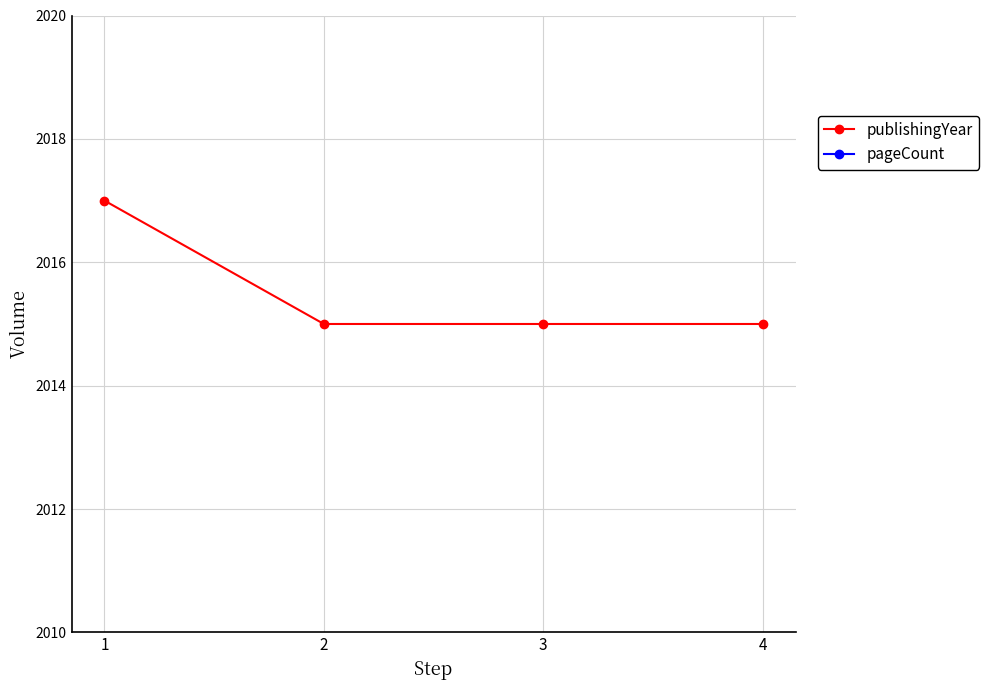

What value does the publishingYear series have at 2?

2015